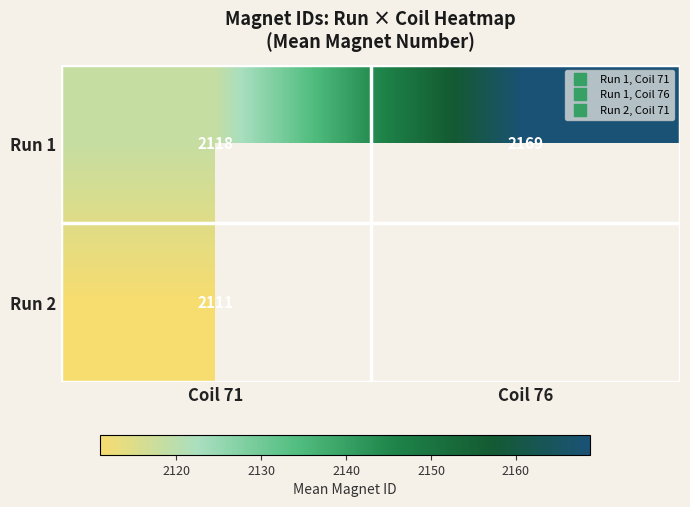

Which series has the largest total across all categories?

Run 1